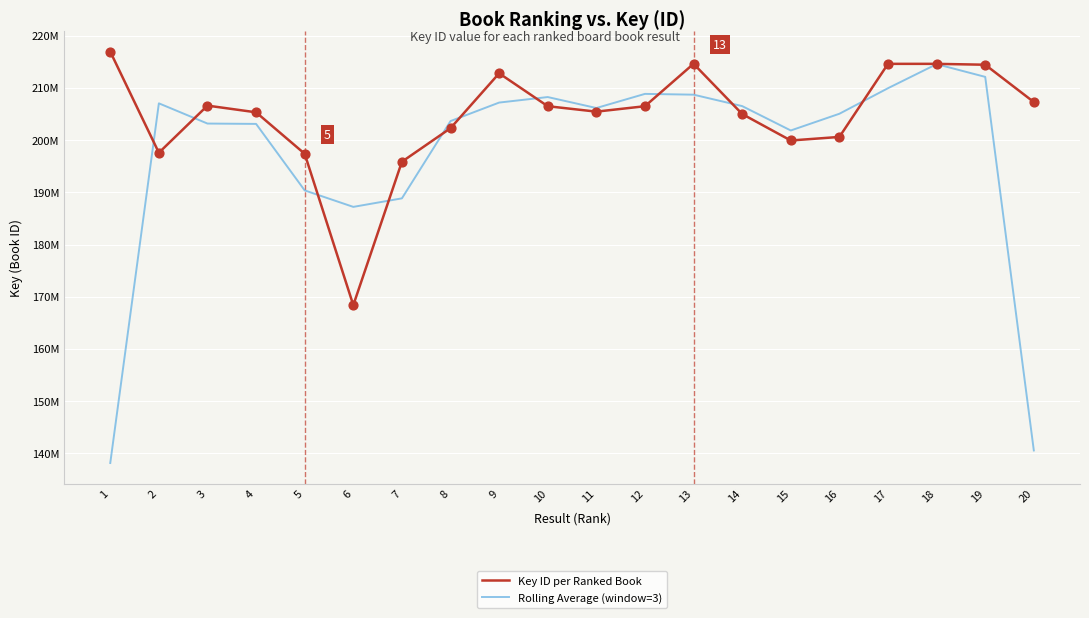

Is the value of Rolling Average (window=3) at 20 greater than the value of Key ID per Ranked Book at 2?

No